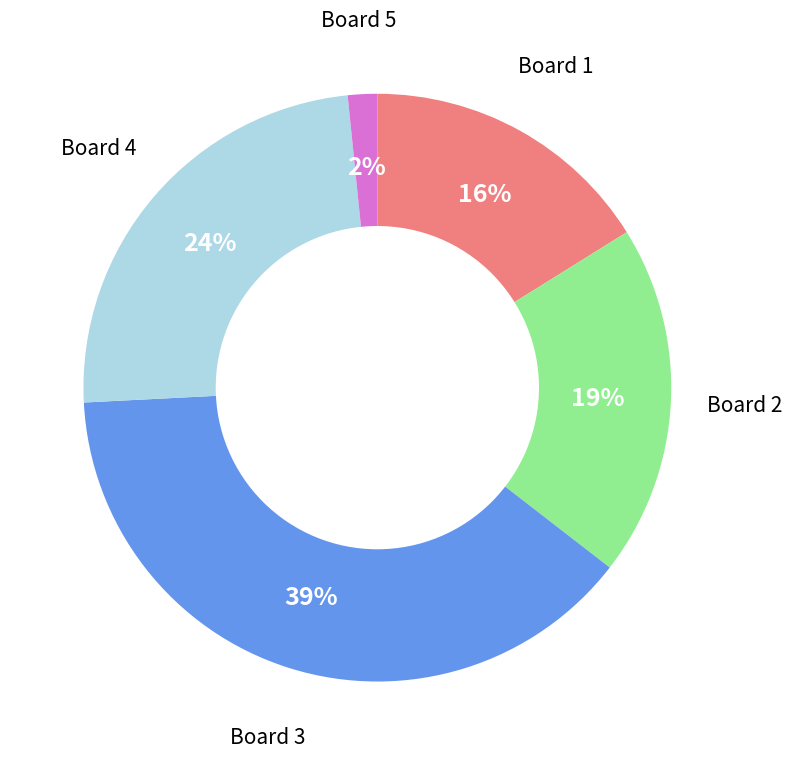

To the nearest percent, what is the difference between the largest and smallest slice percentages?

37%